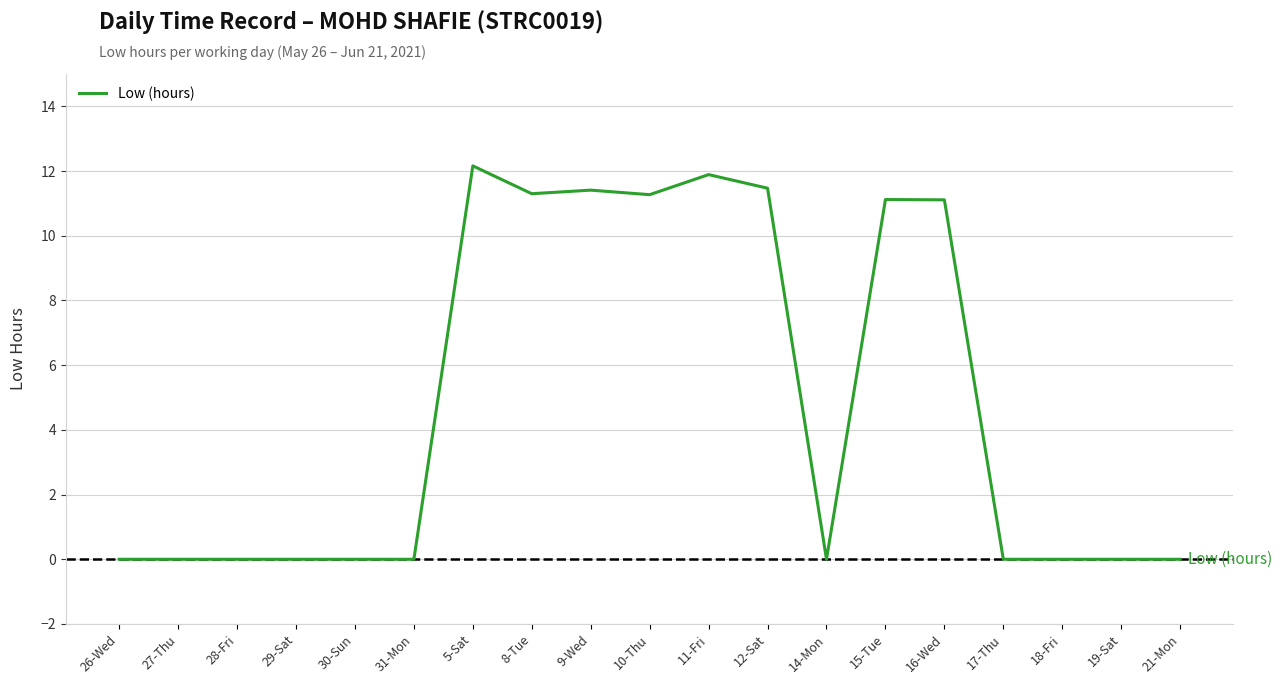

How many series are shown in this chart?

1